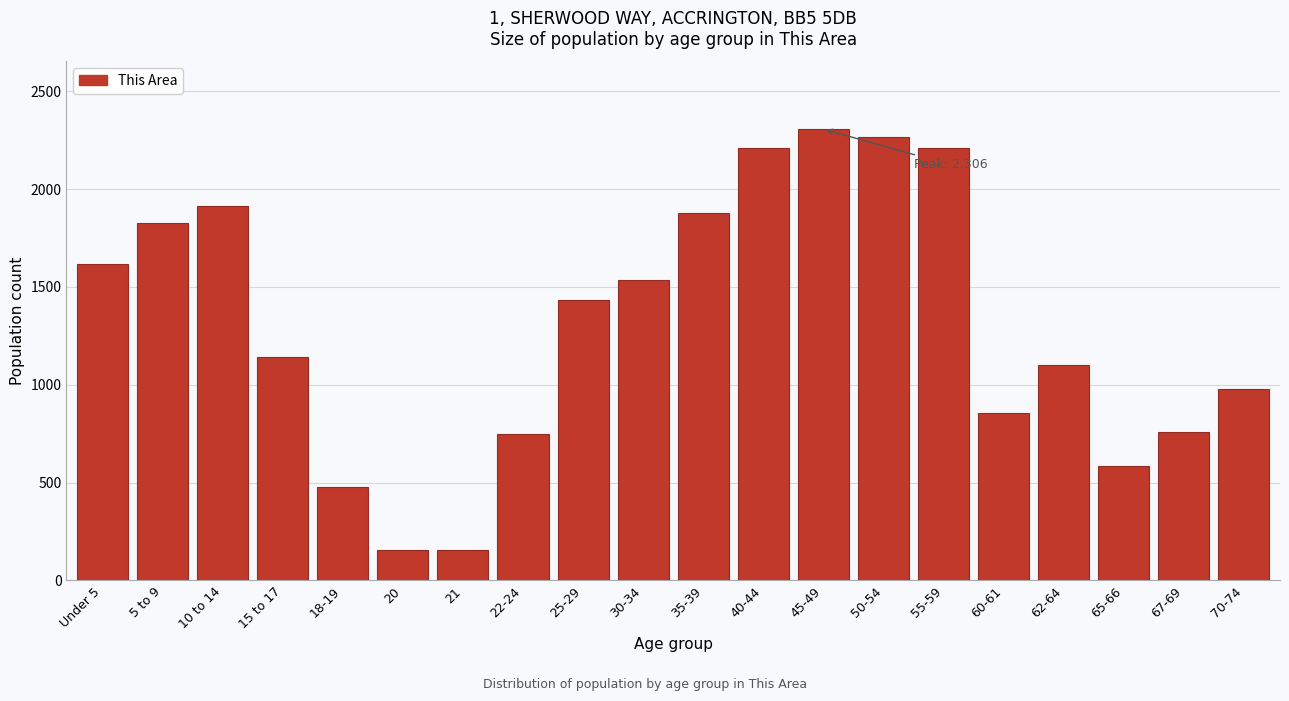

Is it true that the value at 18-19 is 208?

False